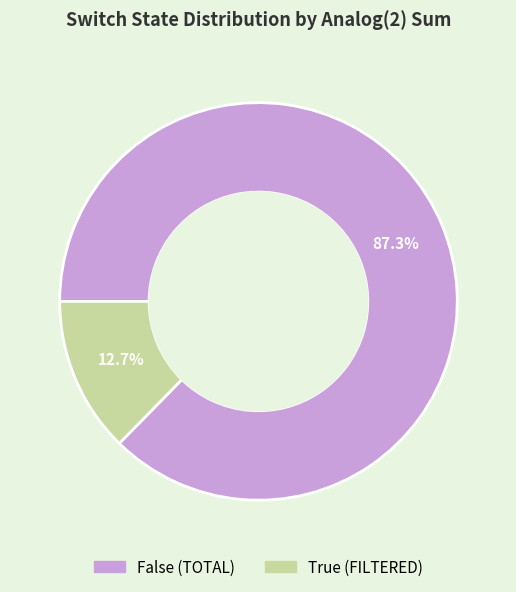

Does any single category account for the majority?

Yes